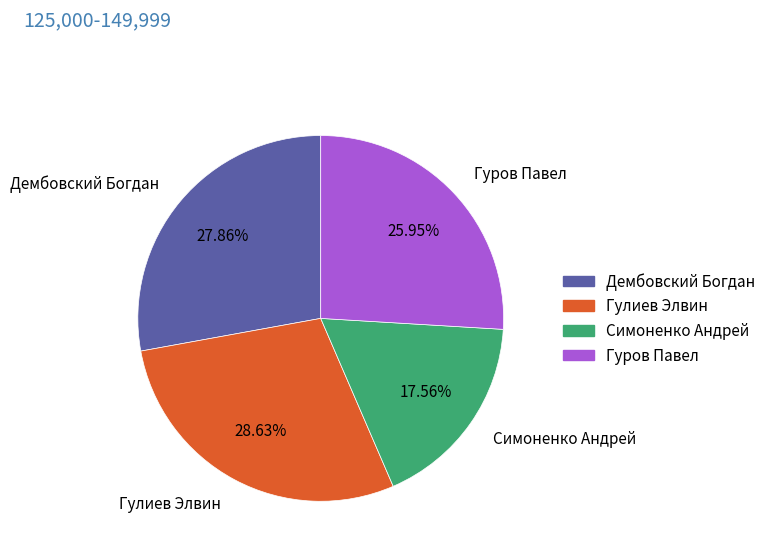

To the nearest percent, what percentage of the pie is Гулиев Элвин?

29%